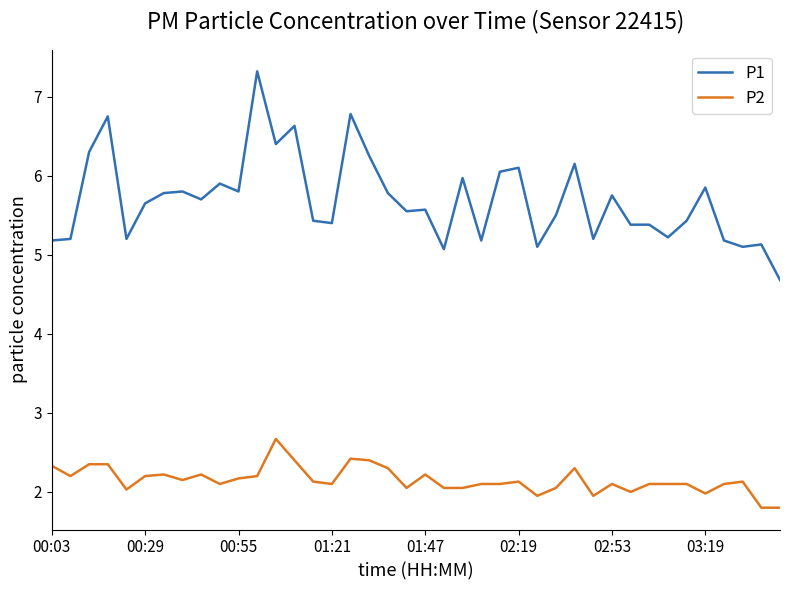

What are all the series names shown in the legend?

P1, P2